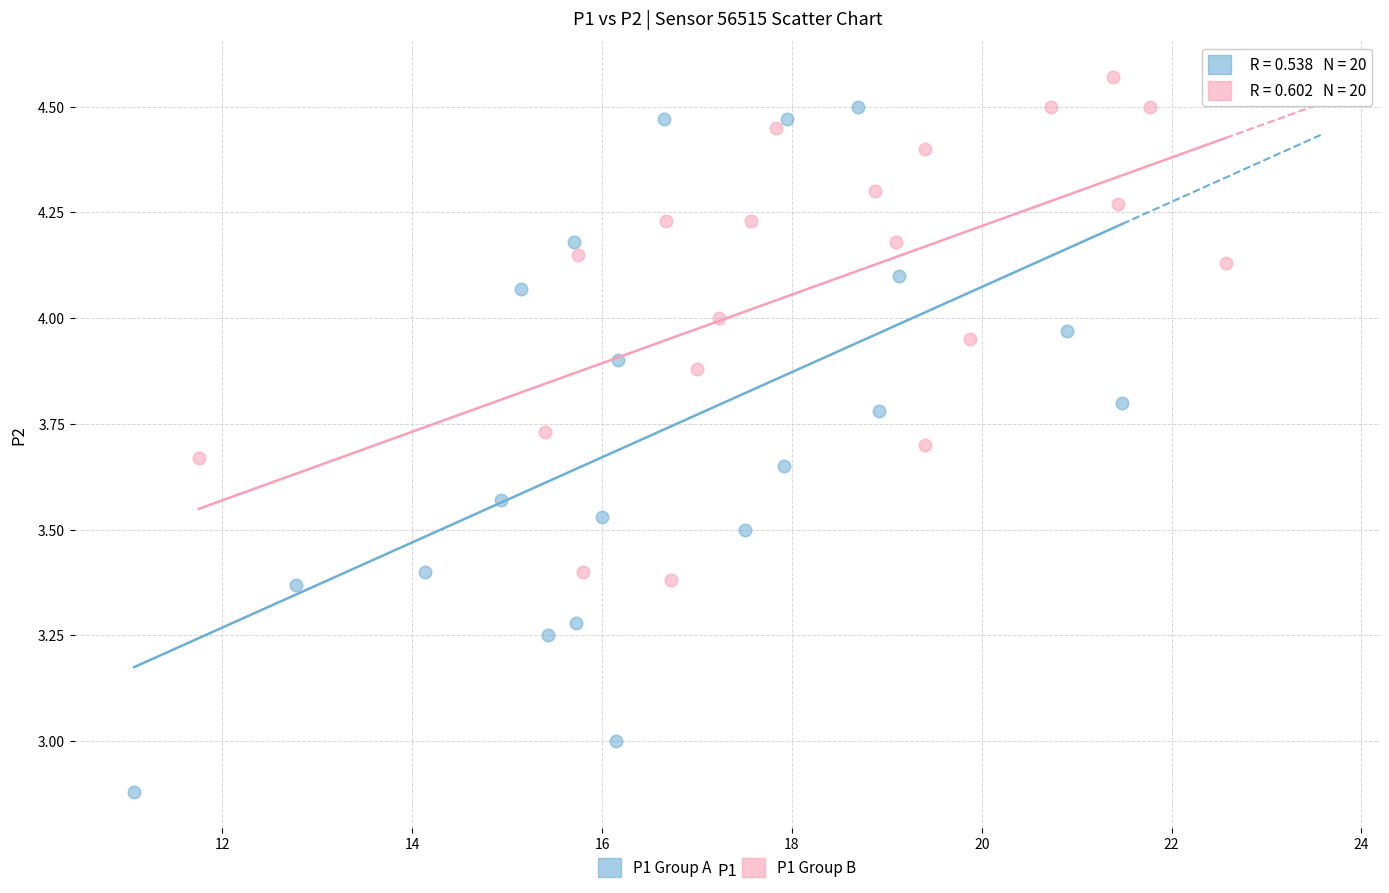

Which series reaches the minimum Y coordinate?

P1 Group A